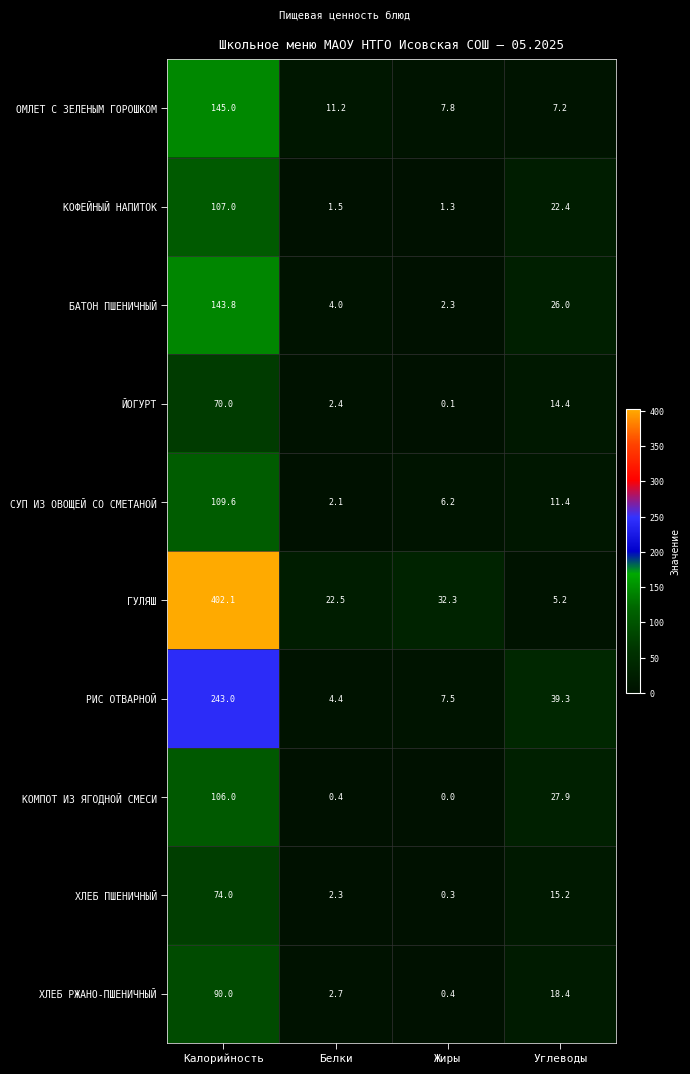

What is the highest value of the ЙОГУРТ series?

70.0